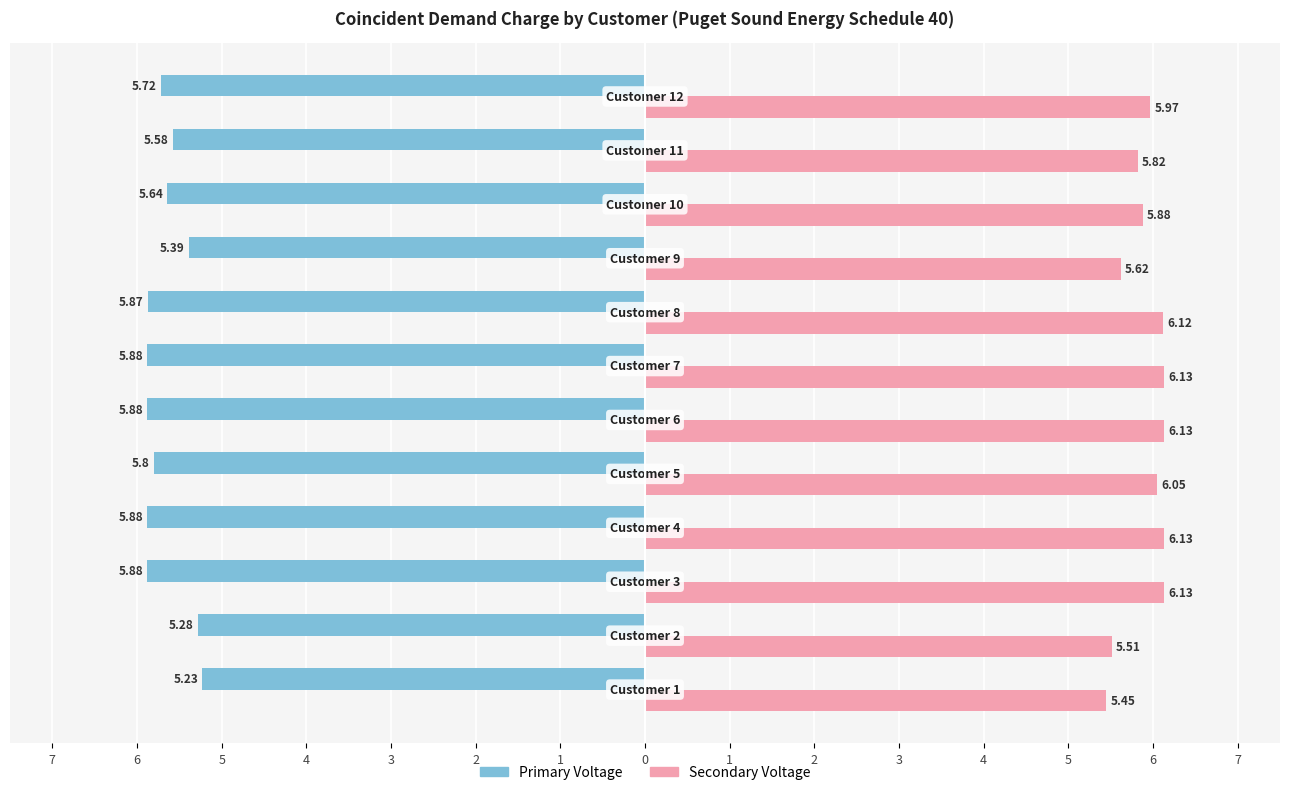

What is the maximum value for Secondary Voltage?

6.1